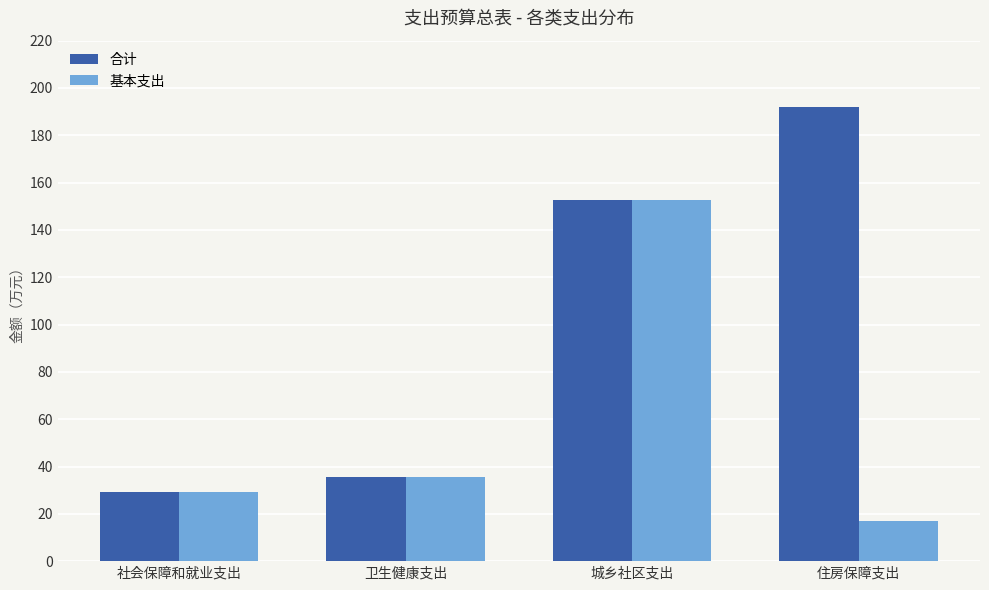

The 基本支出 series shows 77.0 at 城乡社区支出. True or false?

False